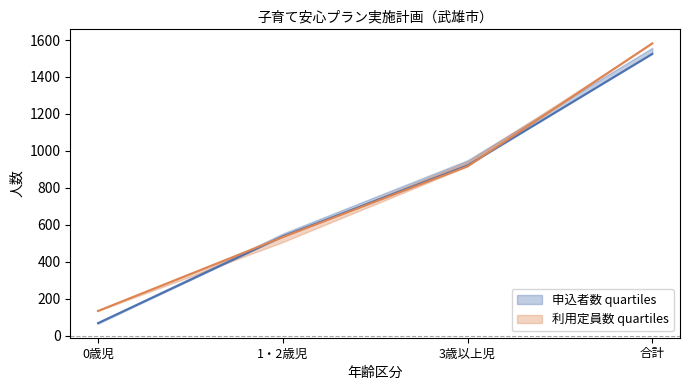

What position from the left is 3歳以上児?

3